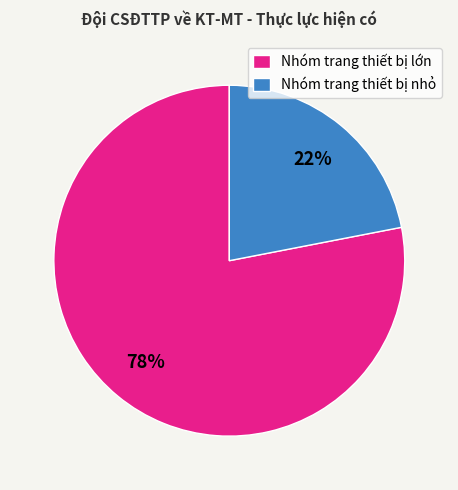

Is there any slice that represents more than half of the pie?

Yes